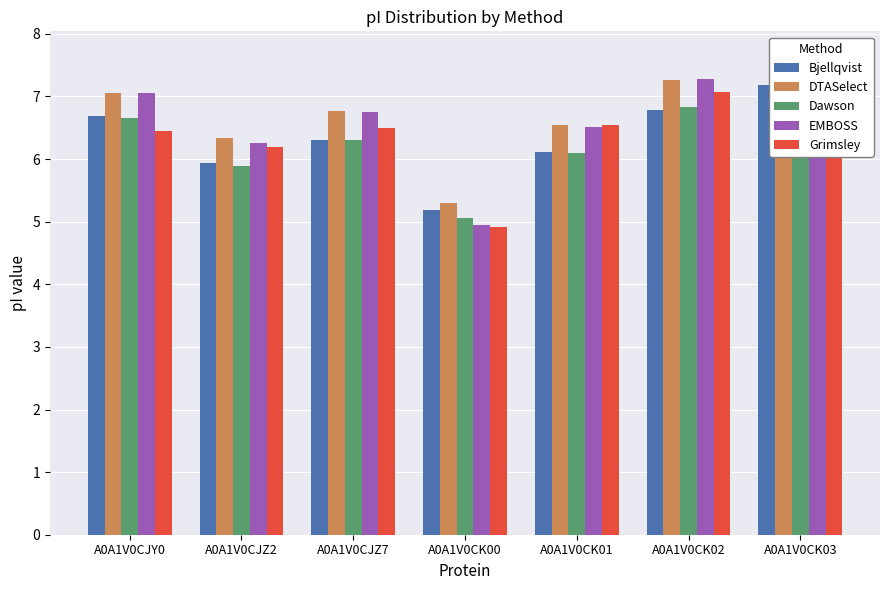

Read the DTASelect value at A0A1V0CK00.

5.3